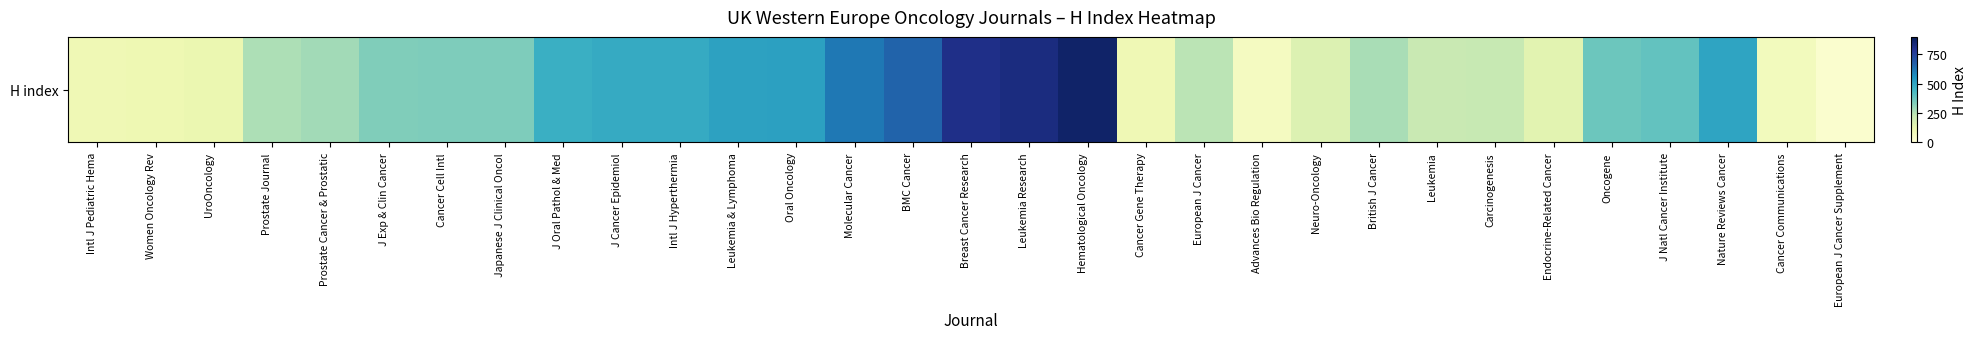

At which category does the chart reach its minimum across all series?

European J Cancer Supplement